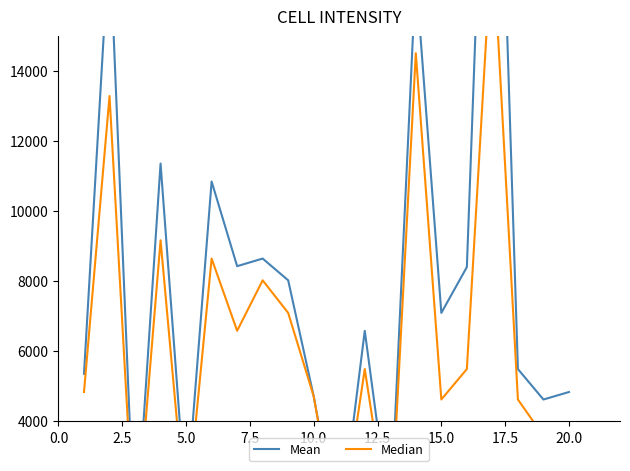

What is the value of the Median point at the 10th from the left?

4704.9